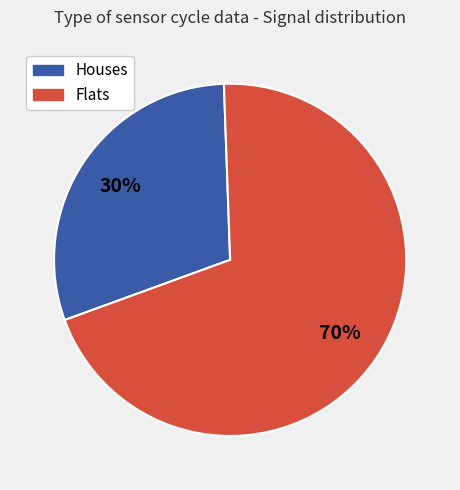

Is there a majority slice in this chart?

Yes